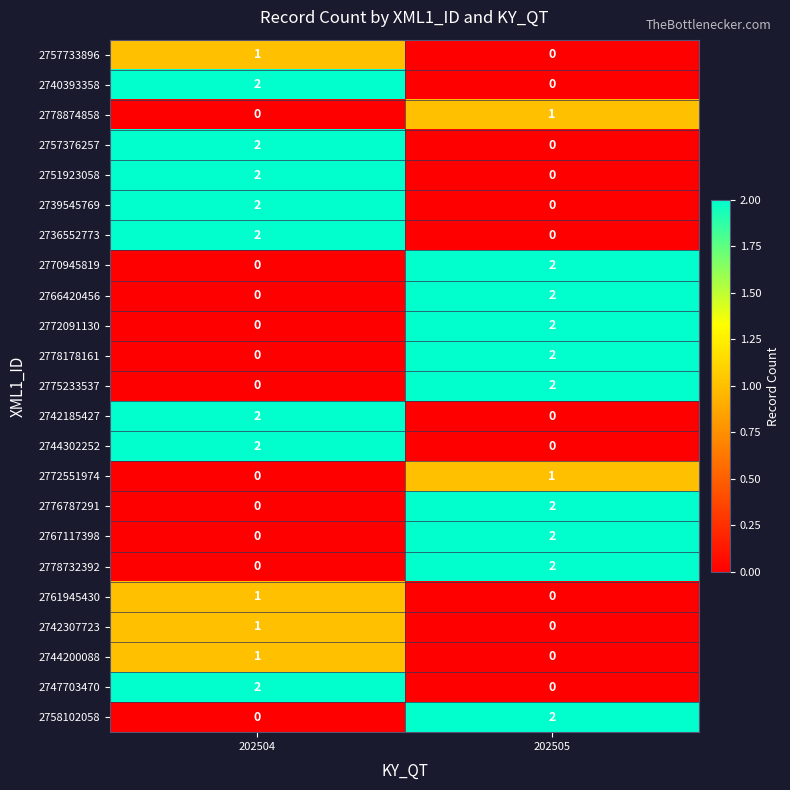

What is the difference between the highest and lowest values at 202505?

2